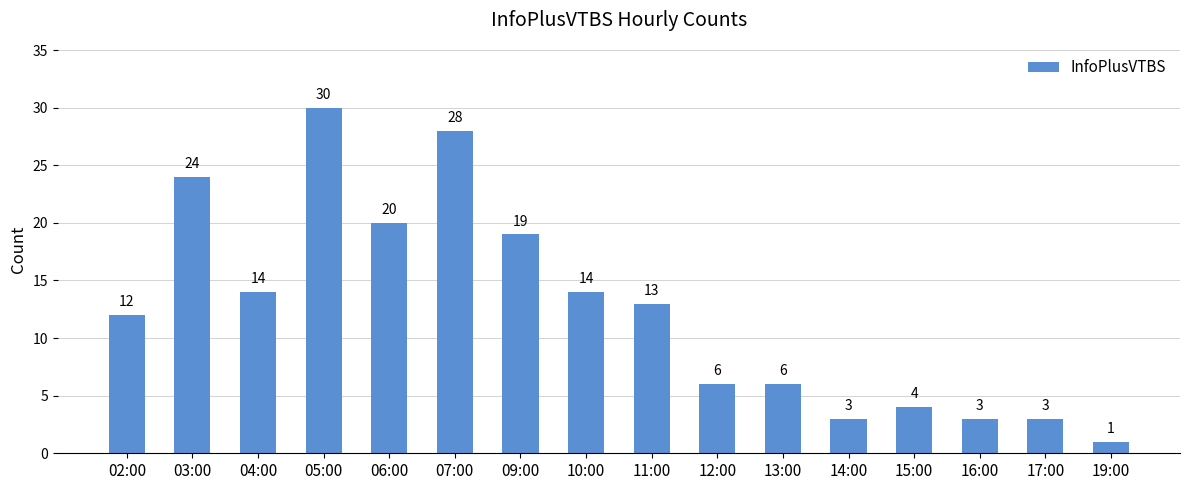

What is the sum of the values at 17:00 and 04:00?

17